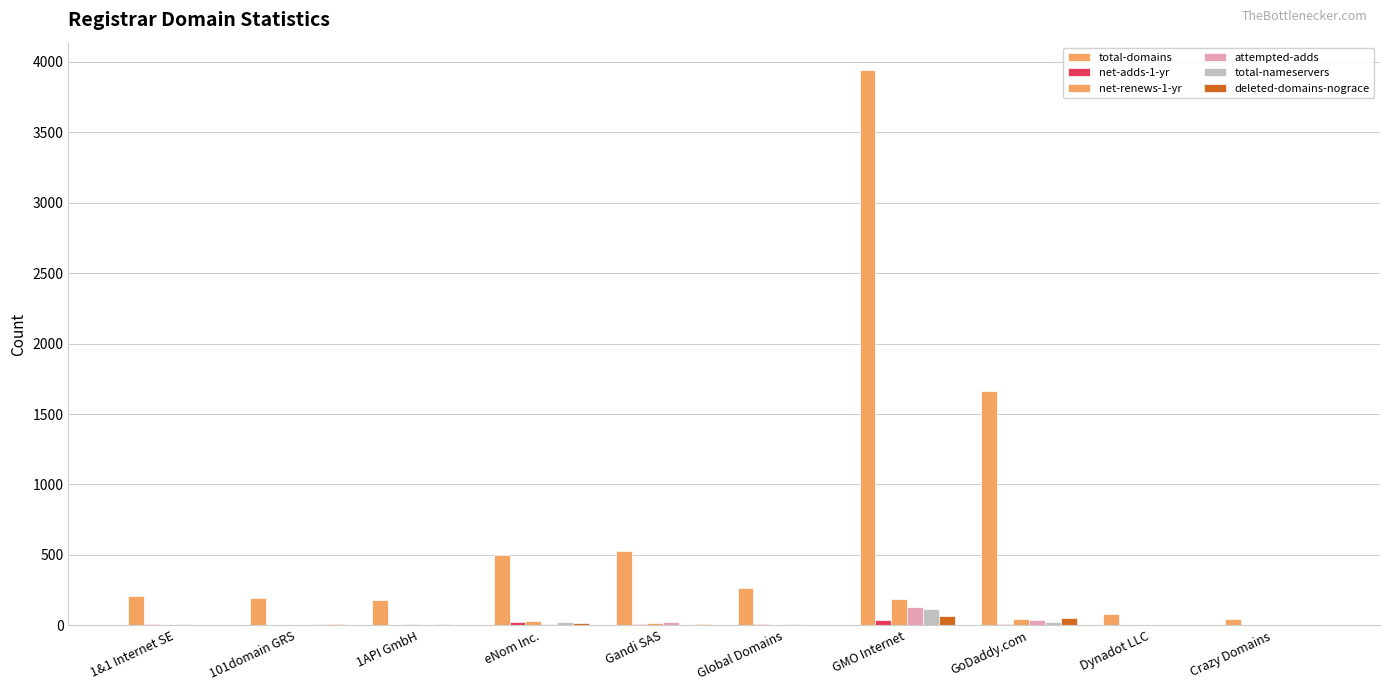

Are the bars horizontal?

No